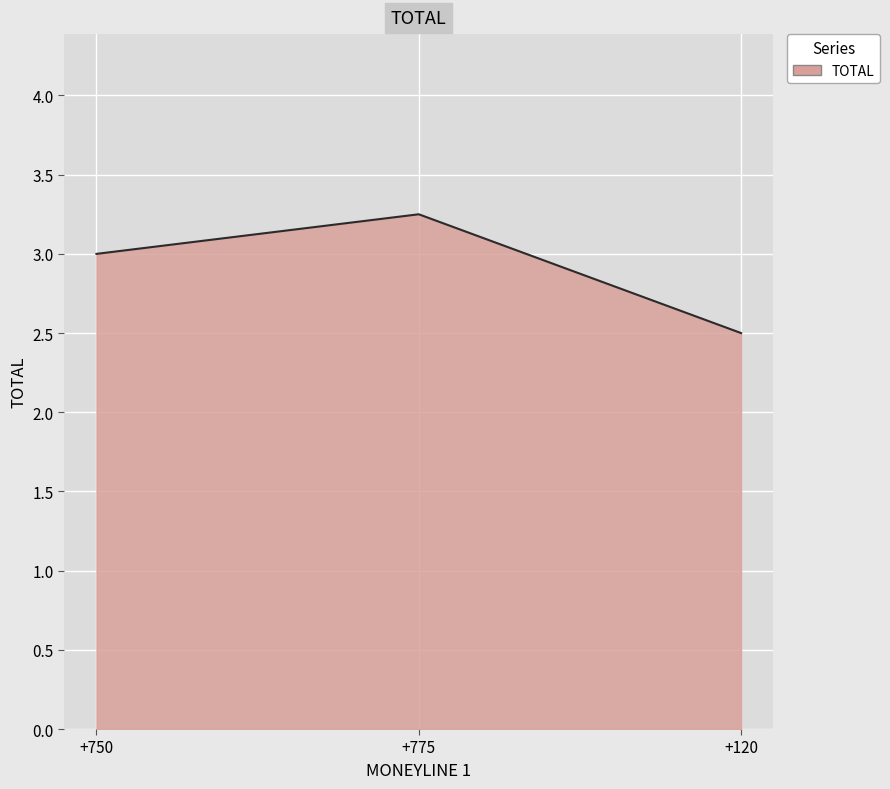

What is the sum of the values at +120 and +750?

5.5